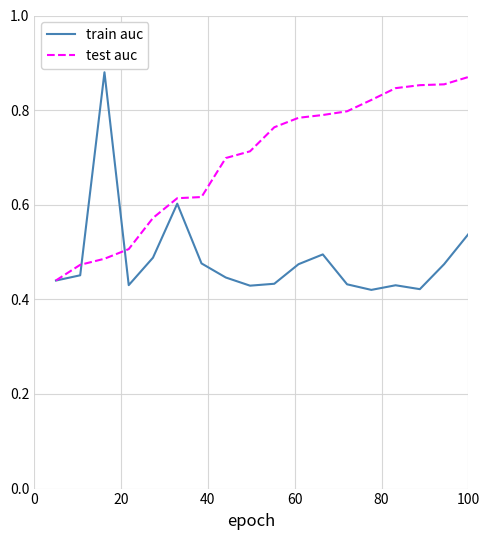

What is the difference between the second highest and second lowest values in the train auc series?

0.2